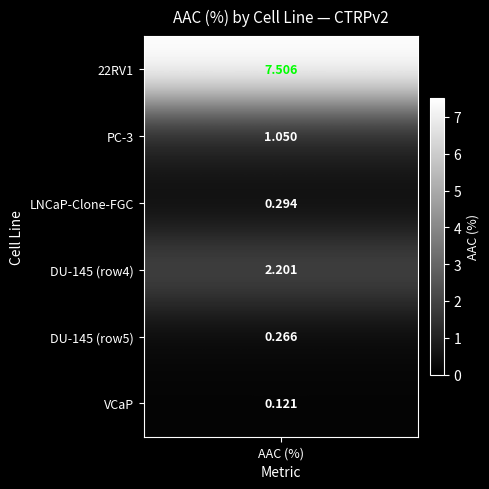

Read the value at 5.

0.1